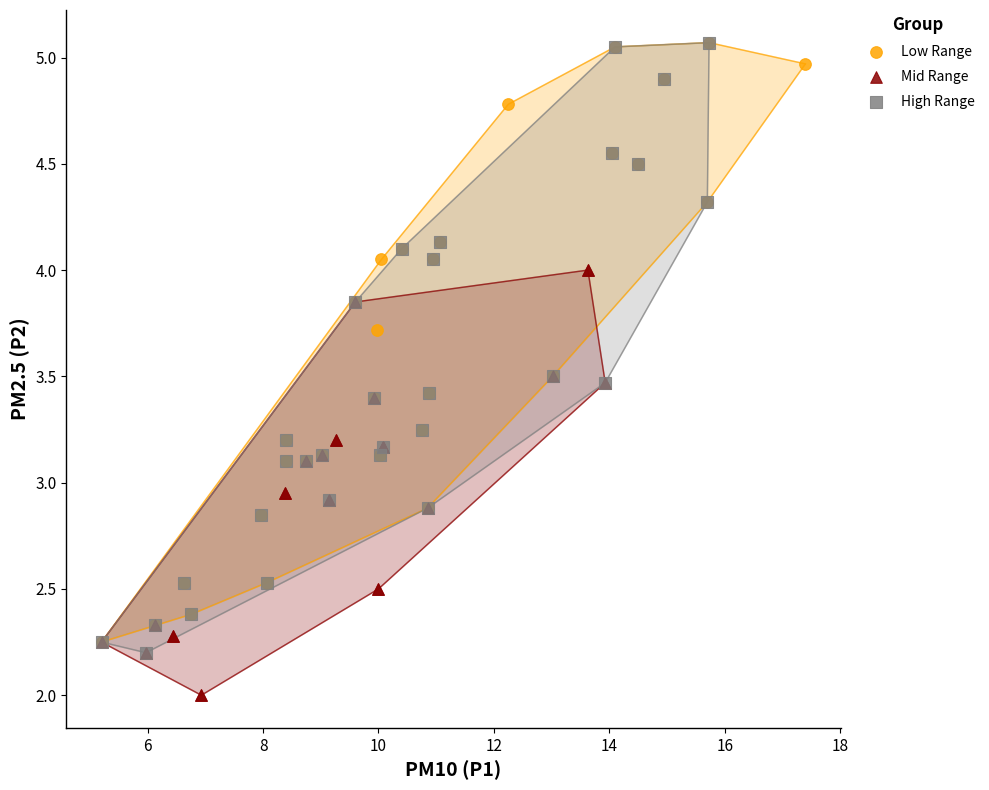

Which series reaches the minimum Y coordinate?

Mid Range